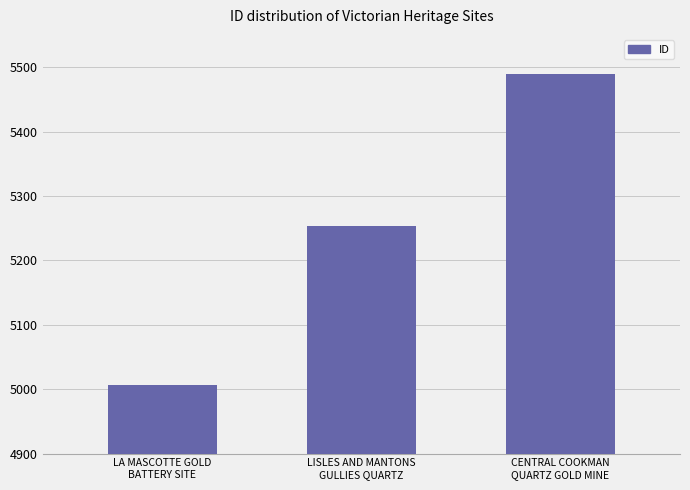

How many values are between 5007 and 5490?

3